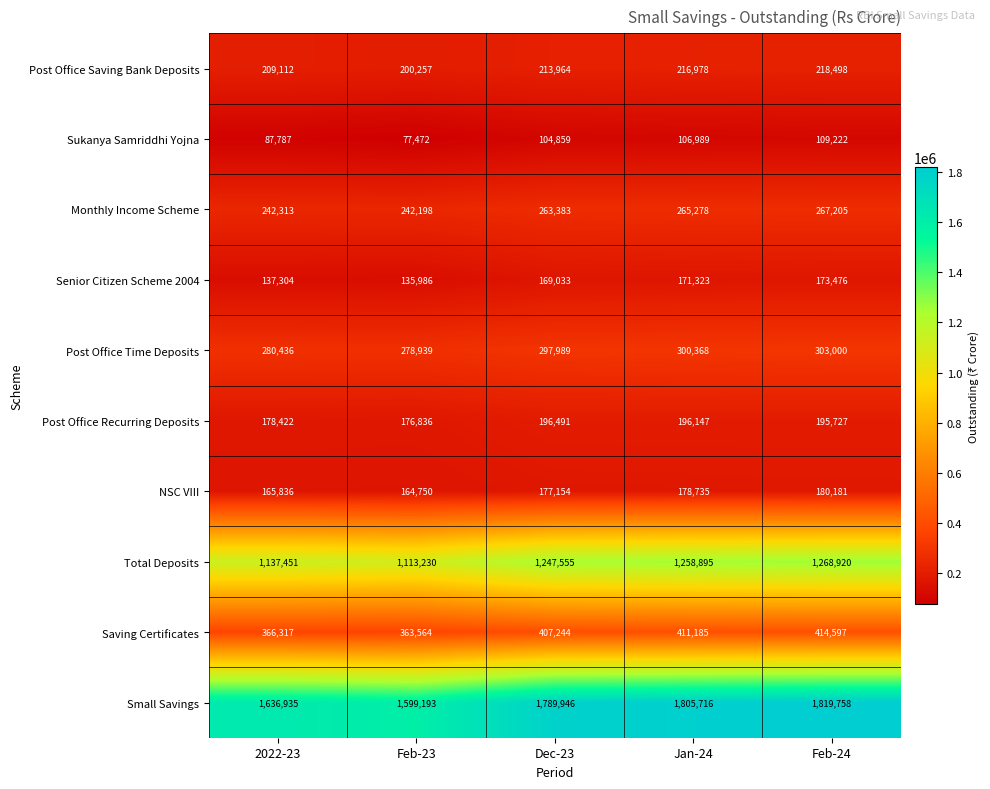

Which series has the largest total across all categories?

Small Savings